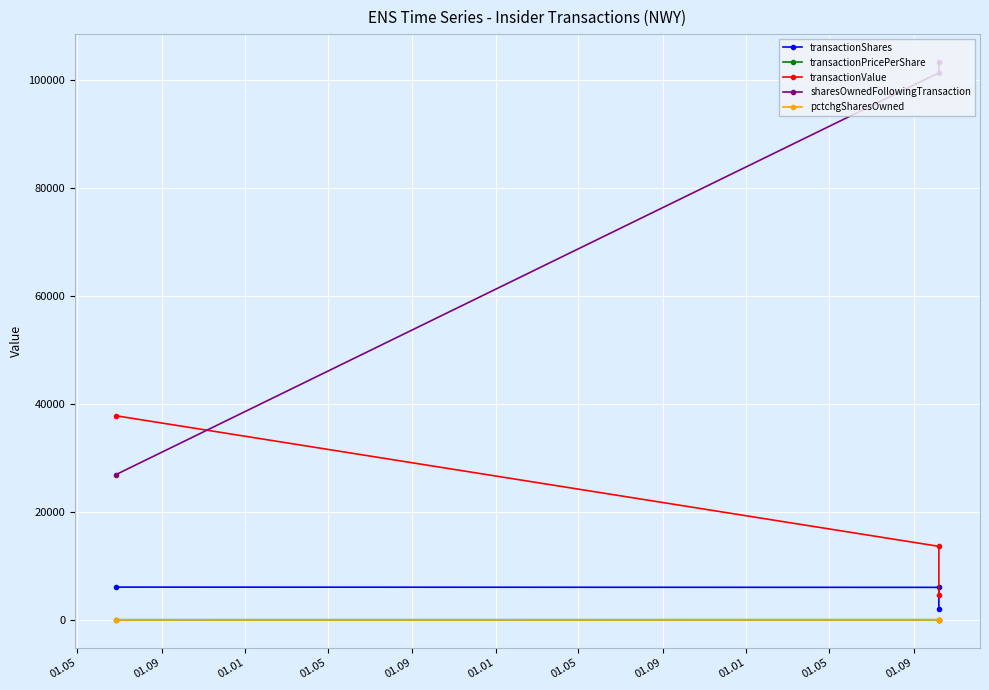

At how many categories does at least one series exceed 21193?

3